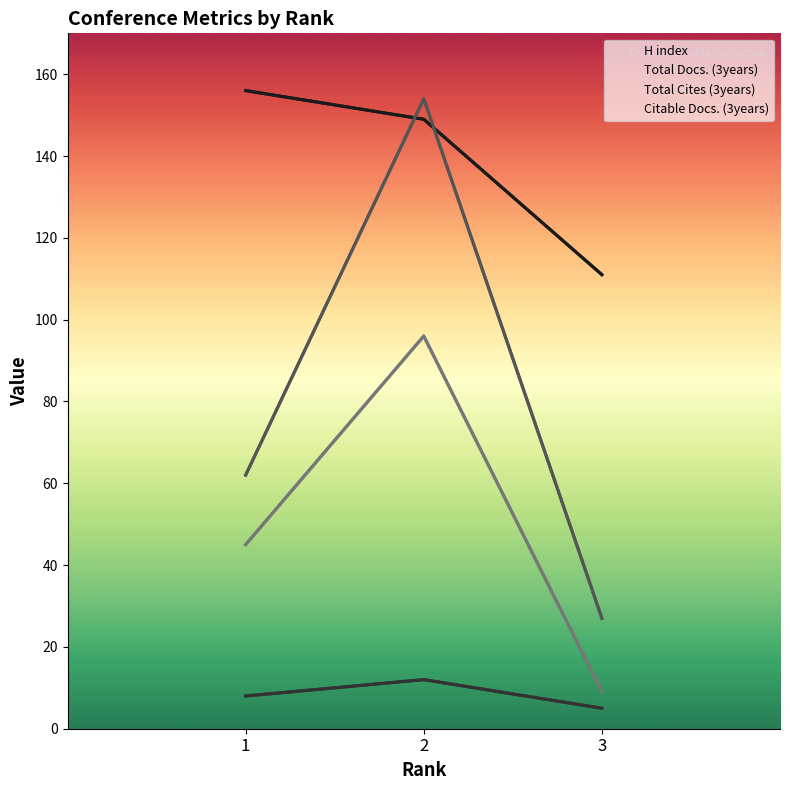

At 1, list the series in order from smallest to largest.

Total Docs. (3years), Citable Docs. (3years), Total Cites (3years), H index